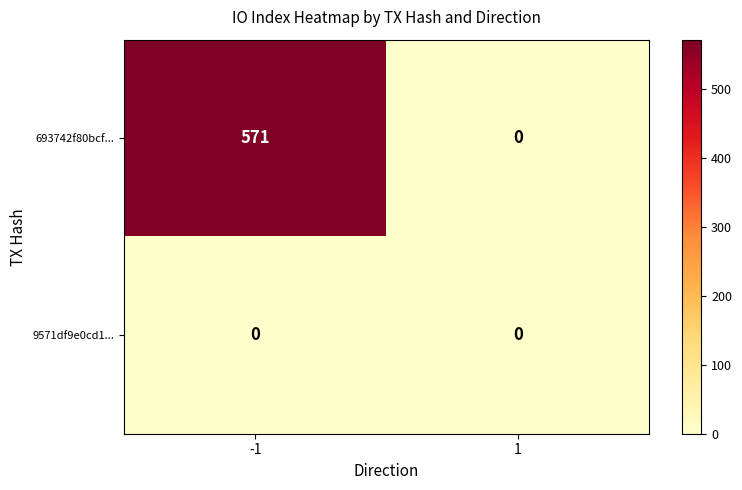

Which series has the largest total across all categories?

693742f80bcf...